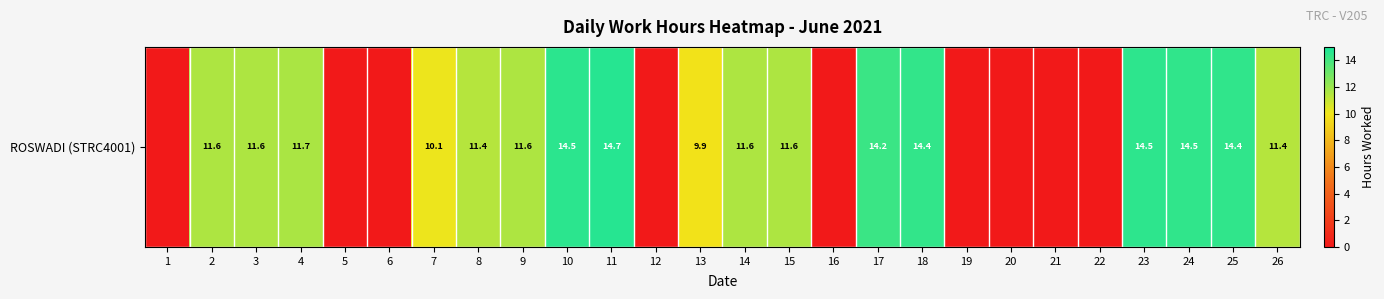

What is the approximate value at 18?

14.4